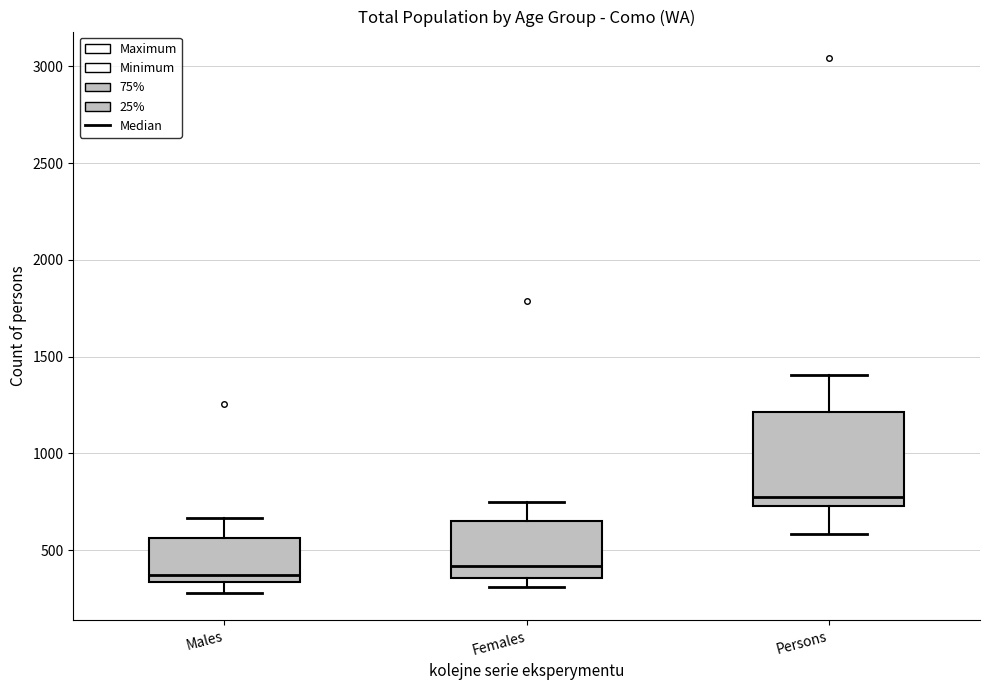

Where is the upper edge of the box for Females on the y-axis? The values are not printed on the chart, so give them approximately, as read against the axis.

650